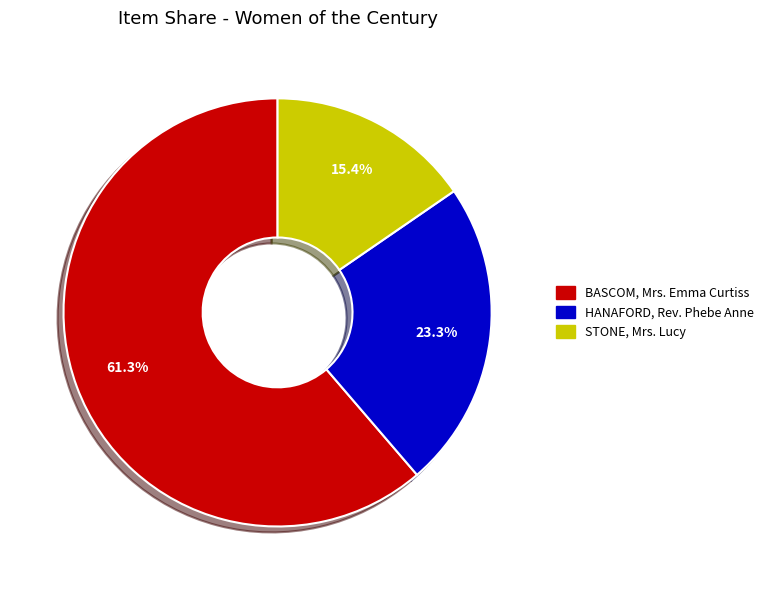

Rank the categories by value from lowest to highest.

STONE, Mrs. Lucy, HANAFORD, Rev. Phebe Anne, BASCOM, Mrs. Emma Curtiss